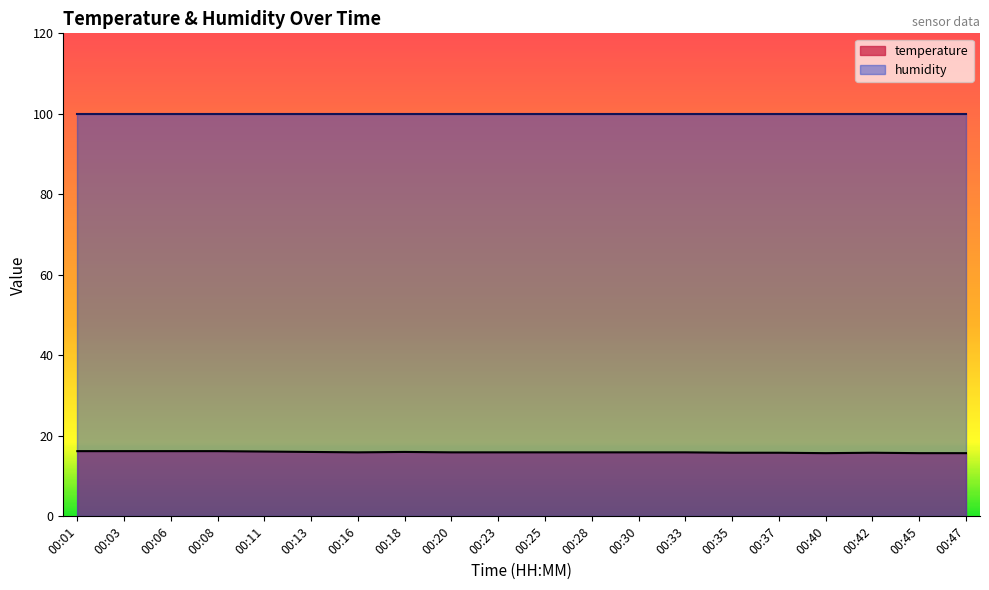

What is the sum of all values?

318.7